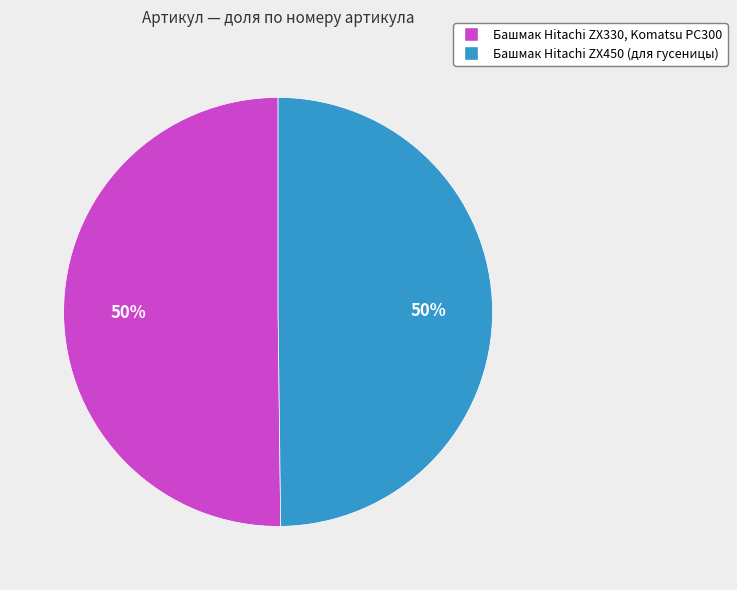

What percentage is the Башмак Hitachi ZX450 (для гусеницы) slice, to the nearest percent?

50%